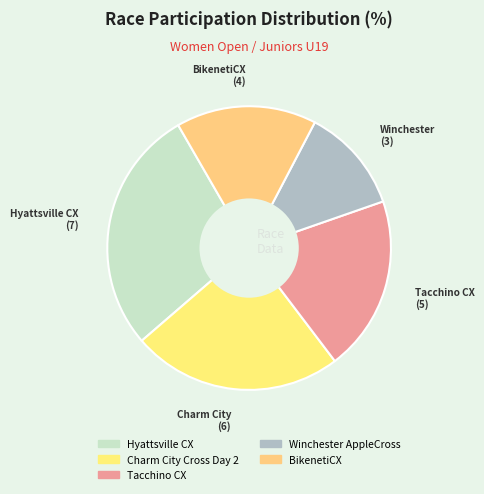

What percentage is the Hyattsville CX slice, to the nearest percent?

28%